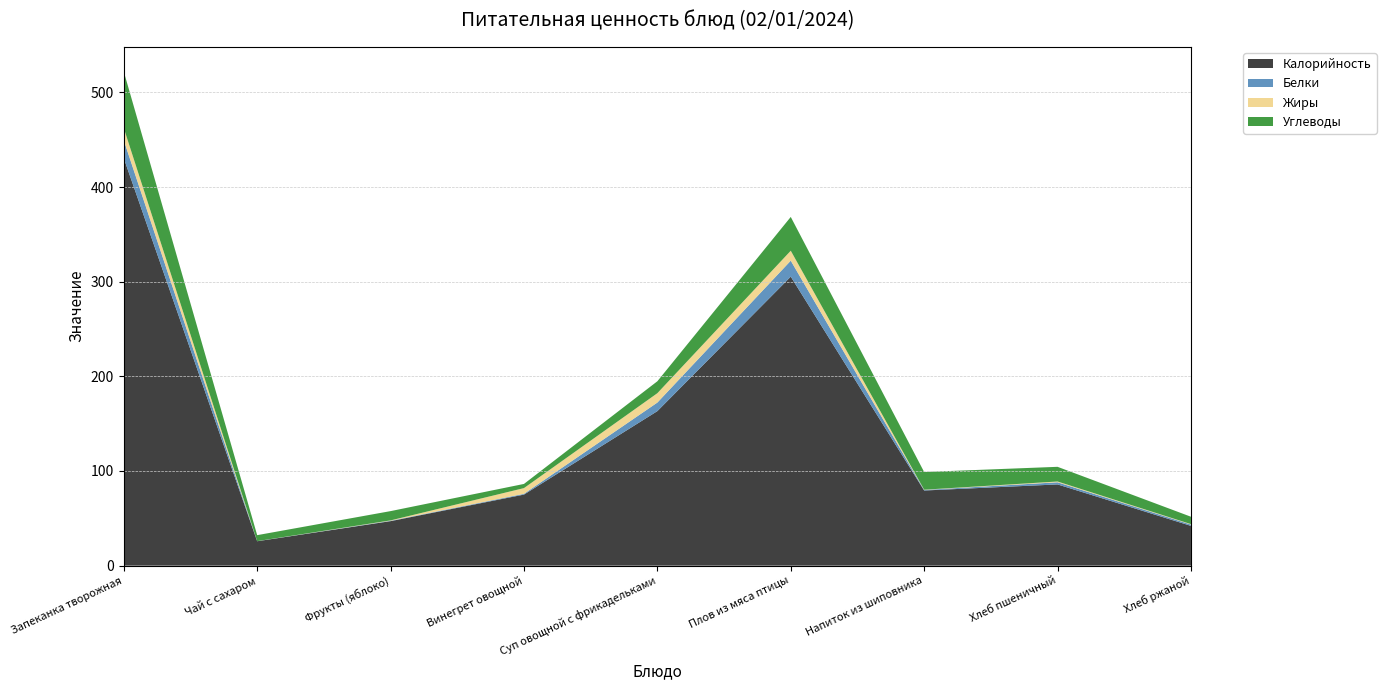

Reading left to right, what are all the values shown in this chart?

Калорийность: Запеканка творожная=430.5	Чай с сахаром=25.8	Фрукты (яблоко)=47.0	Винегрет овощной=75.1	Суп овощной с фрикадельками=163.2	Плов из мяса птицы=305.3	Напиток из шиповника=79.4	Хлеб пшеничный=85.8	Хлеб ржаной=42.0
Белки: Запеканка творожная=18.9	Чай с сахаром=0.1	Фрукты (яблоко)=0.4	Винегрет овощной=0.8	Суп овощной с фрикадельками=9.1	Плов из мяса птицы=16.9	Напиток из шиповника=0.6	Хлеб пшеничный=2.2	Хлеб ржаной=1.4
Жиры: Запеканка творожная=12.9	Чай с сахаром=0.0	Фрукты (яблоко)=0.4	Винегрет овощной=6.0	Суп овощной с фрикадельками=9.9	Плов из мяса птицы=10.5	Напиток из шиповника=0.2	Хлеб пшеничный=0.8	Хлеб ржаной=0.5
Углеводы: Запеканка творожная=59.7	Чай с сахаром=6.3	Фрукты (яблоко)=9.8	Винегрет овощной=4.4	Суп овощной с фрикадельками=12.6	Плов из мяса птицы=35.7	Напиток из шиповника=18.7	Хлеб пшеничный=15.5	Хлеб ржаной=7.8